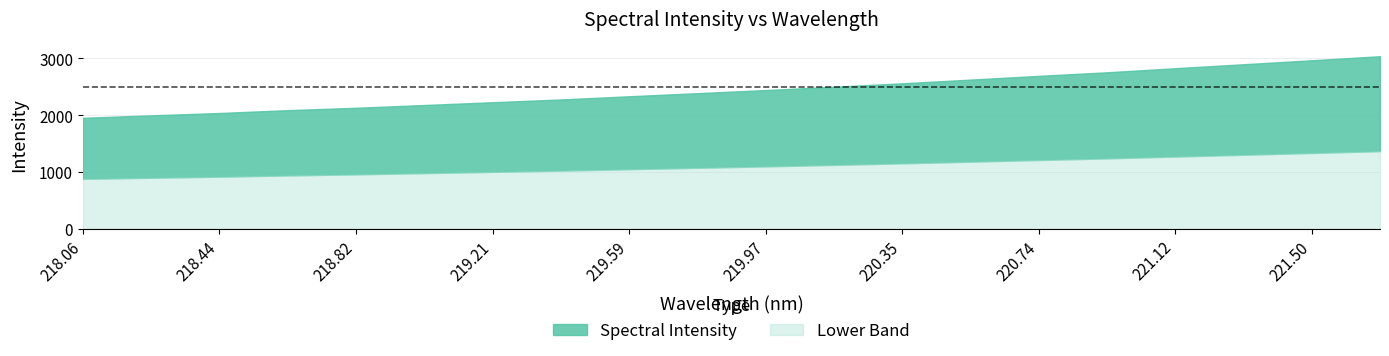

What is the difference between the maximum and second lowest values?

1040.6